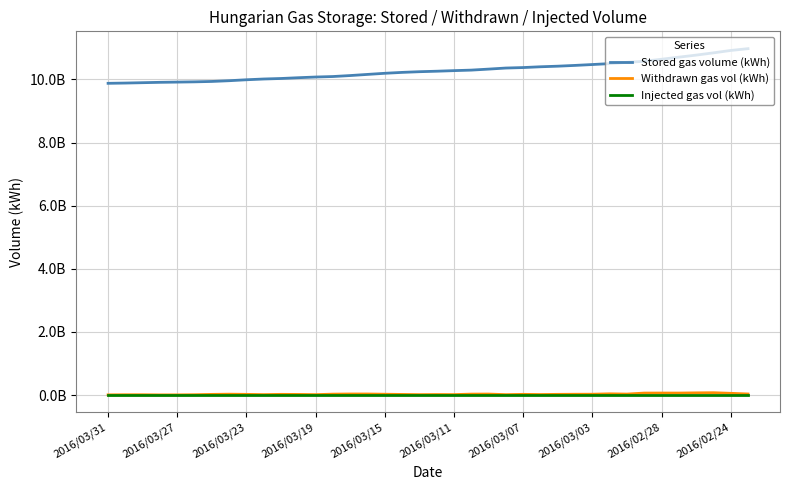

Reading right to left, list all the values displayed in this chart.

Stored gas volume (kWh): 10974052650	10917073290	10840998114	10769457618	10704424547	10638766518	10574007727	10541009606	10499896273	10471154543	10443496411	10418909387	10400234182	10375449669	10360167962	10326366371	10294390241	10277899877	10259388310	10243971587	10222245297	10193850904	10158251651	10122245693	10091105461	10075498733	10053615325	10029061205	10013041065	9988664522	9958694784	9935261904	9922702532	9914708996	9907488116	9895939990	9884534806	9876168328
Withdrawn gas vol (kWh): 36088793	56979360	76075176	71540496	65033071	65658029	64758791	32998121	41113333	28741730	27658132	24587024	18675205	24784513	15281707	33801591	31976130	16490364	18511567	15416723	21726290	28394393	35599253	36005958	31140232	15606728	21883408	24554120	16020140	24376543	29969738	23432880	12559372	7993536	7220880	11548126	11405184	8366478
Injected gas vol (kWh): 0	0	0	0	0	0	0	0	0	0	0	0	0	0	0	0	0	0	0	0	0	0	0	0	0	0	0	0	0	0	0	0	0	0	0	0	0	0